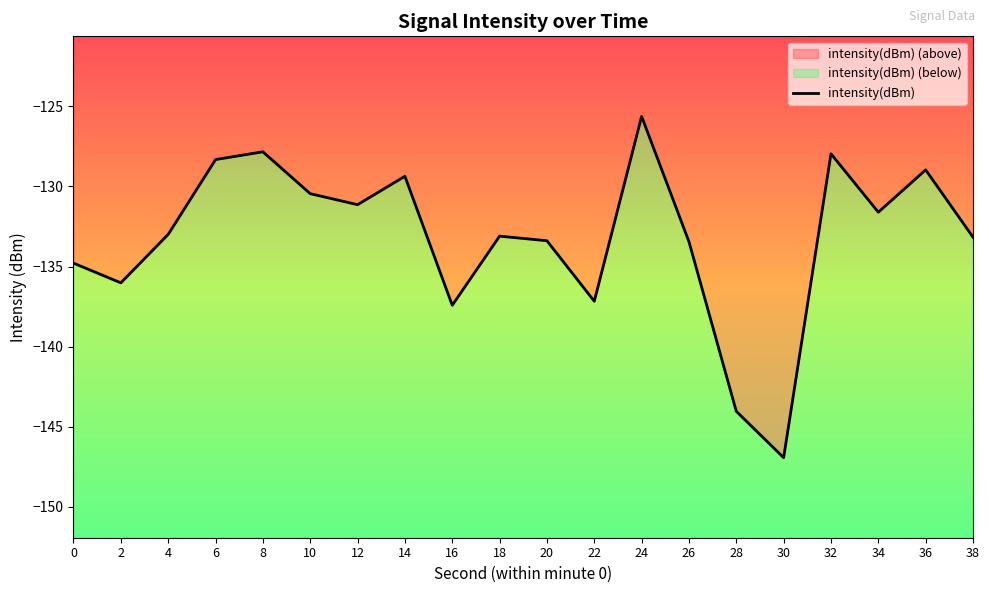

What is the difference between the second highest and second lowest values?

16.2